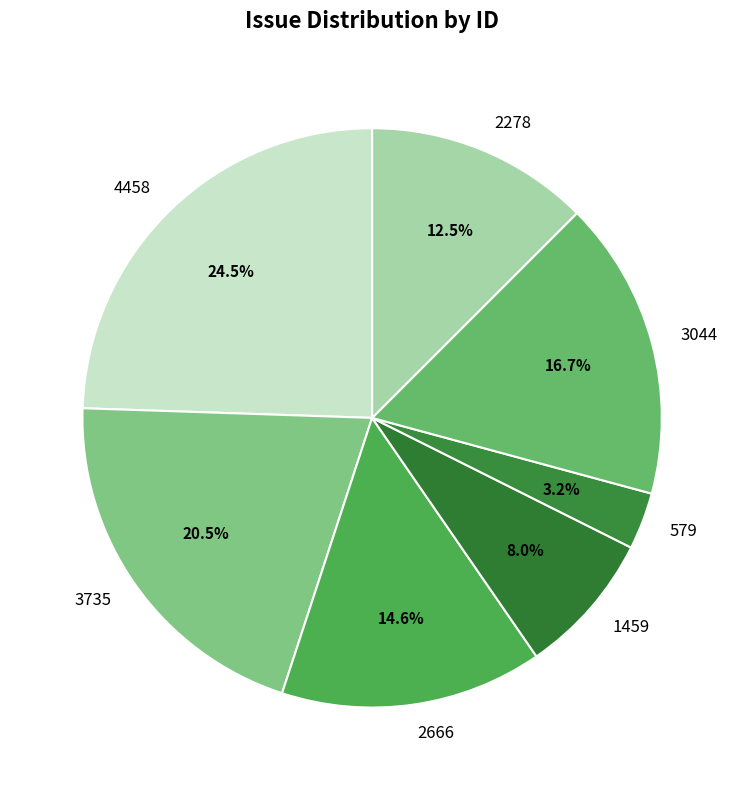

Rank the categories by value from highest to lowest.

4458, 3735, 3044, 2666, 2278, 1459, 579